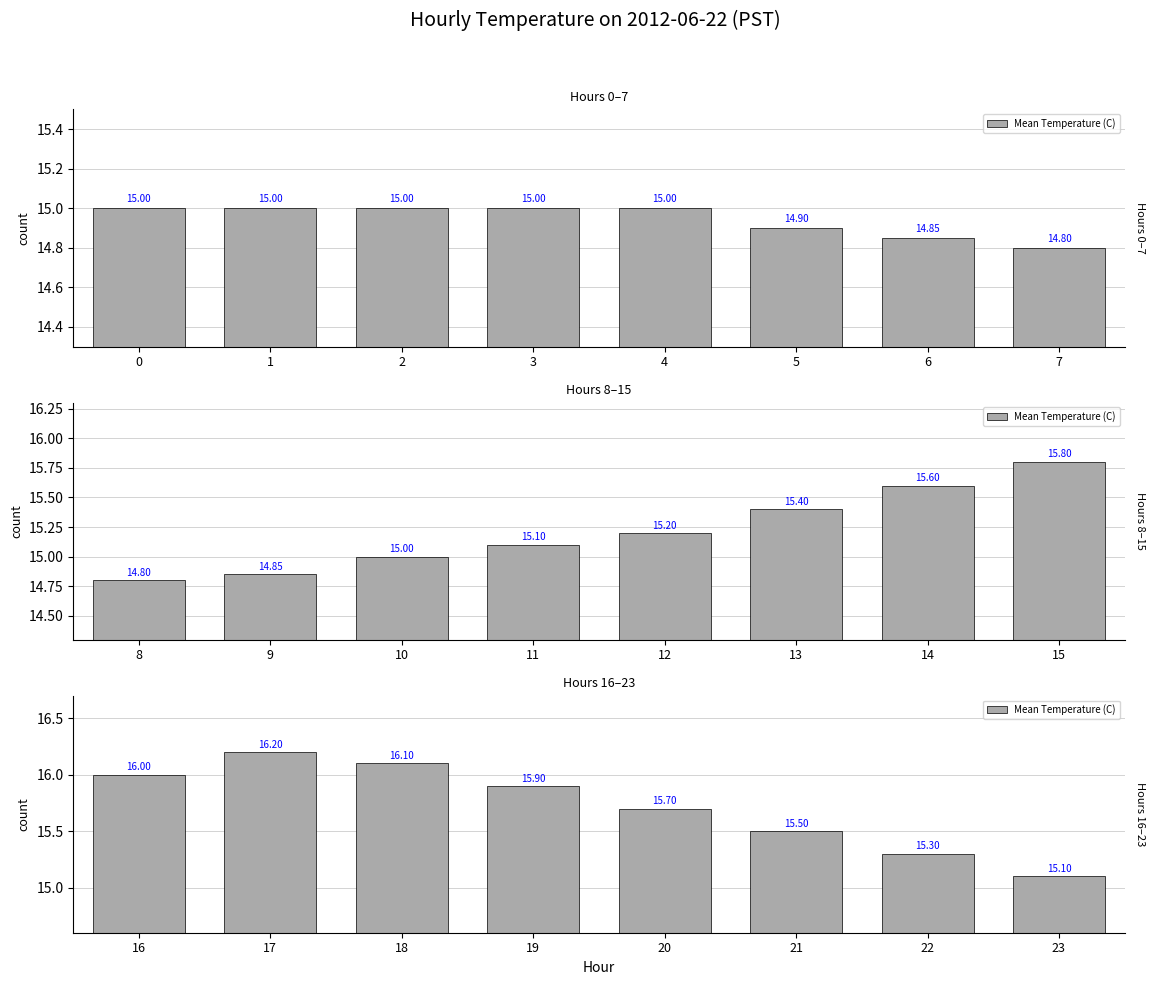

How many series are shown in this chart?

1